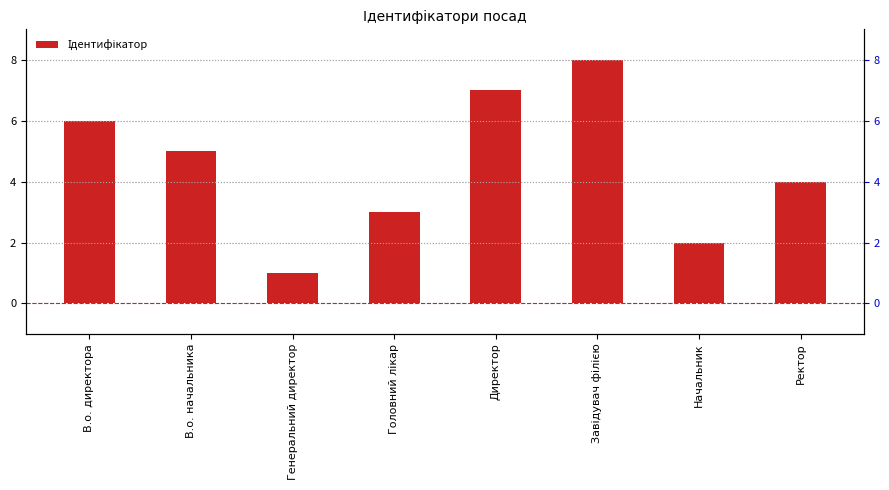

Rank the categories by value from lowest to highest.

Генеральний директор, Начальник, Головний лікар, Ректор, В.о. начальника, В.о. директора, Директор, Завідувач філією